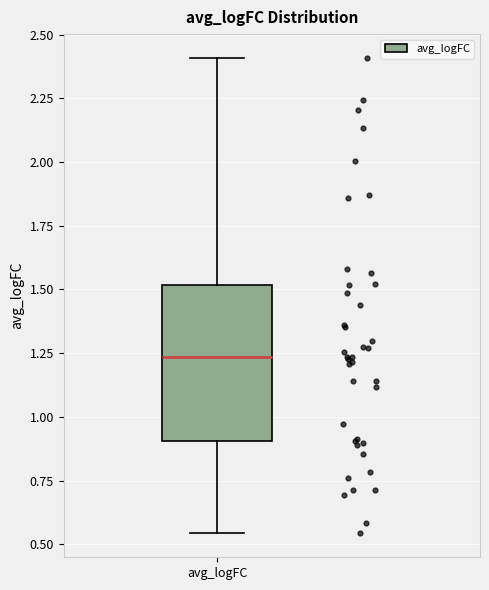

Transcribe this box plot: give where the median line is, the range the box spans, and where the two whiskers end, as read against the y-axis. The values are not printed on the chart, so give them approximately, as read against the axis.

median 1.25, box 0.90 to 1.50, whiskers 0.55 to 2.40